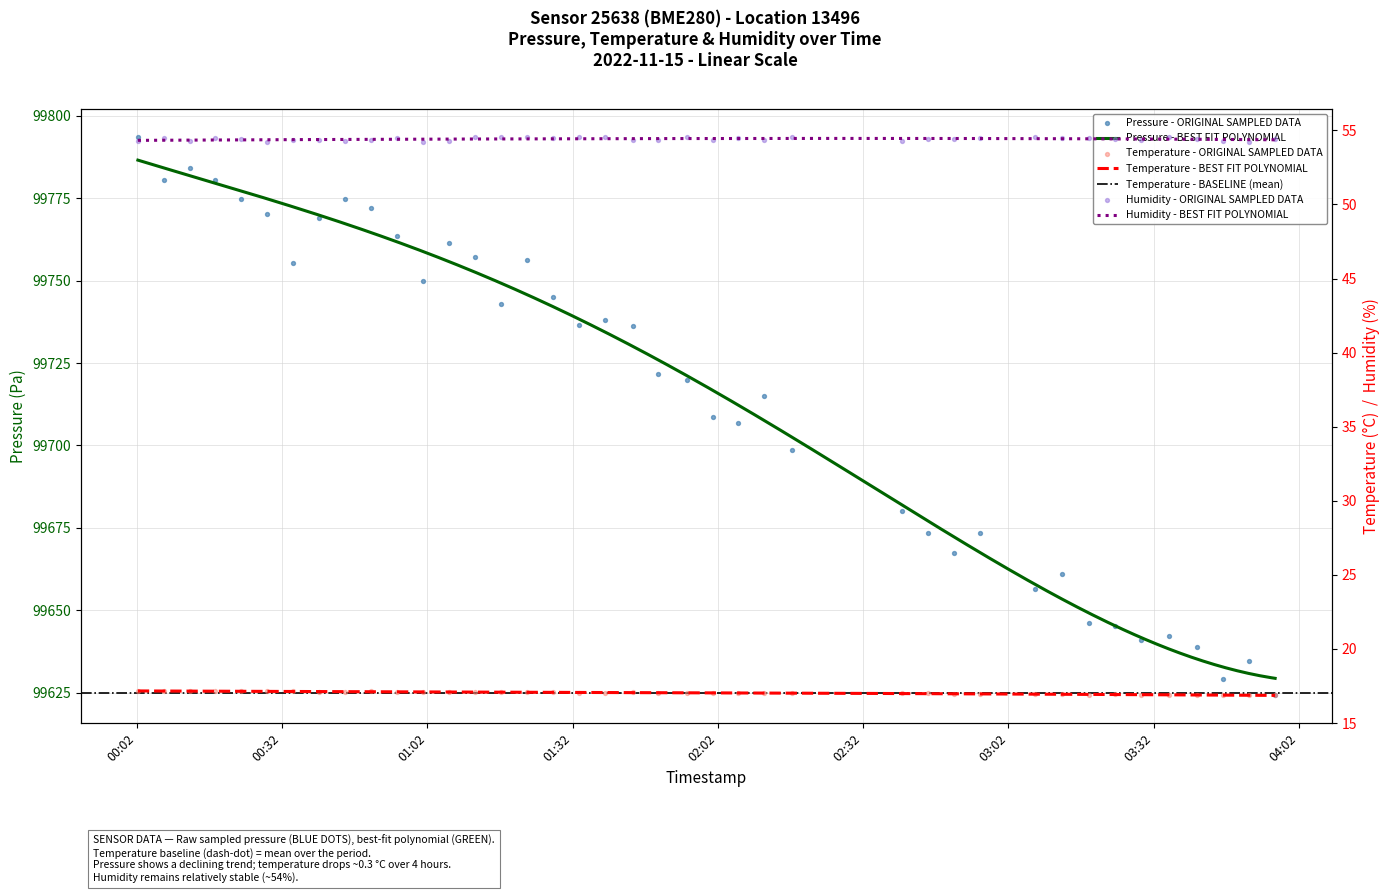

At how many categories does at least one series exceed 30406?

40